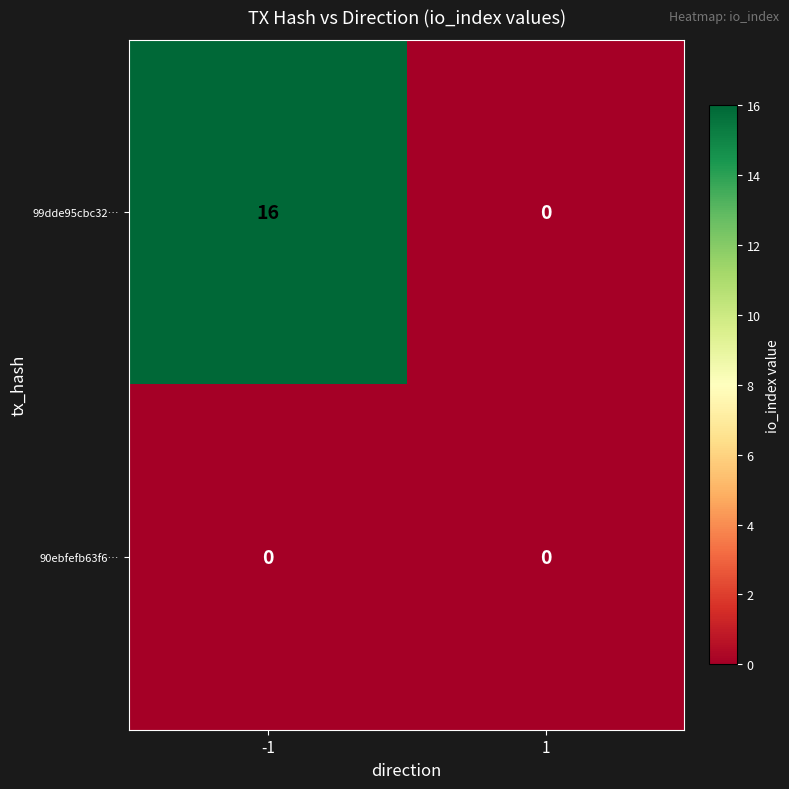

Rank the series by their average value, from highest to lowest.

99dde95cbc32…, 90ebfefb63f6…